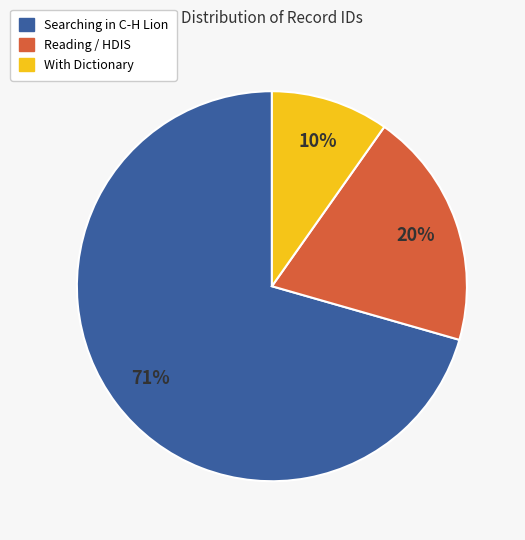

Is there any slice that represents more than half of the pie?

Yes